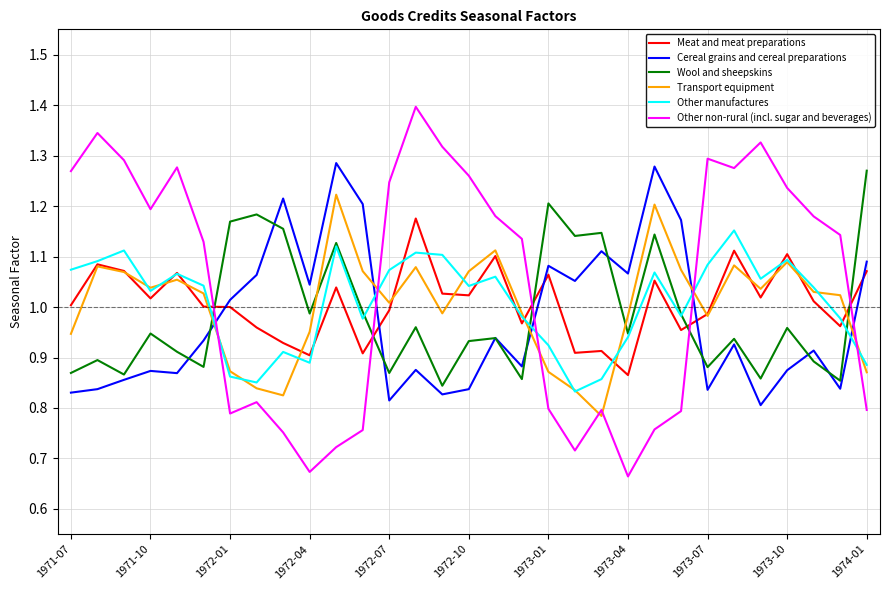

What is the greatest value displayed?

1.4